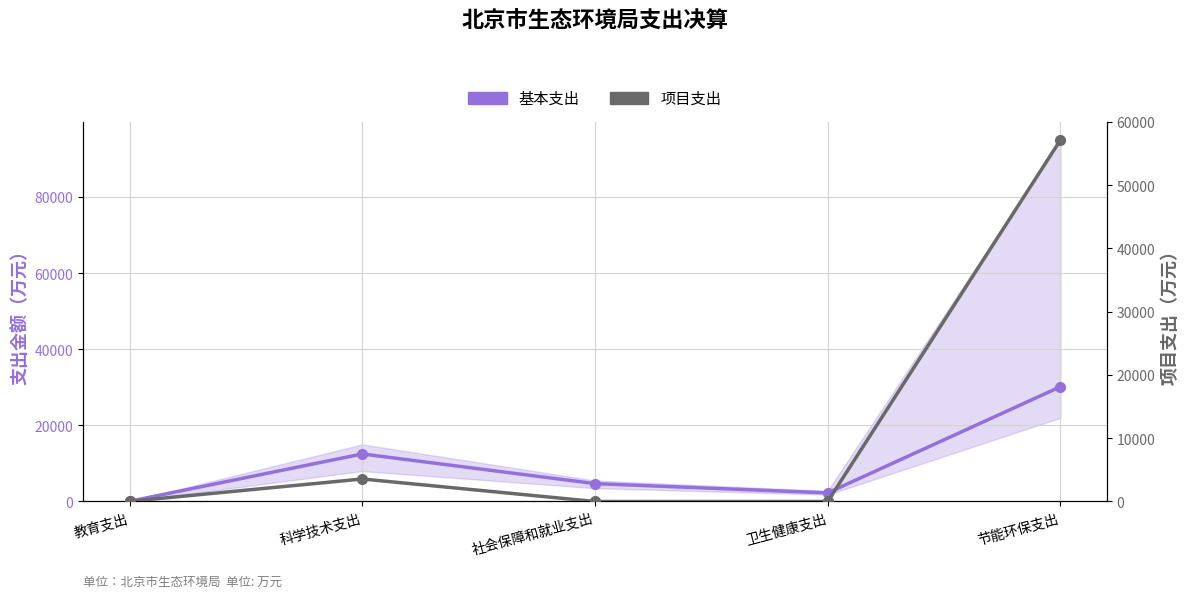

What are all the series names shown in the legend?

基本支出, 项目支出